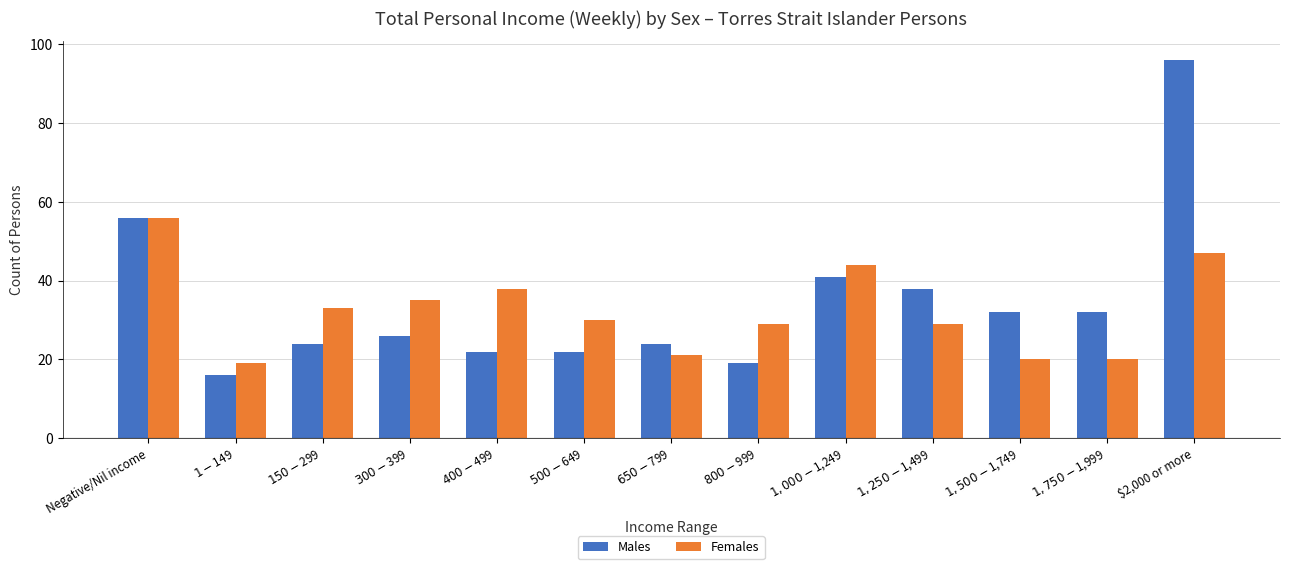

What is the difference between the maximum and minimum values in the Males series?

80